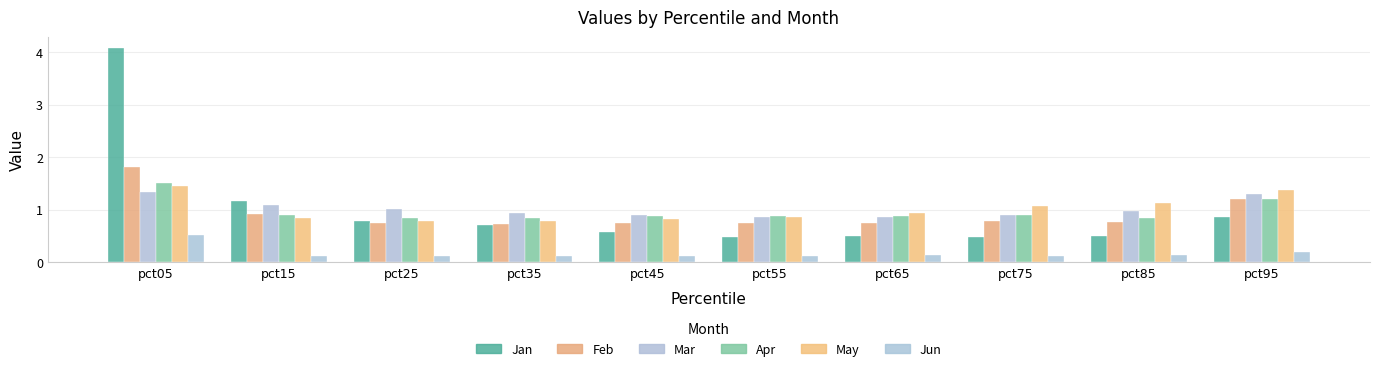

At pct15, list the series in order from smallest to largest.

Jun, May, Apr, Feb, Mar, Jan